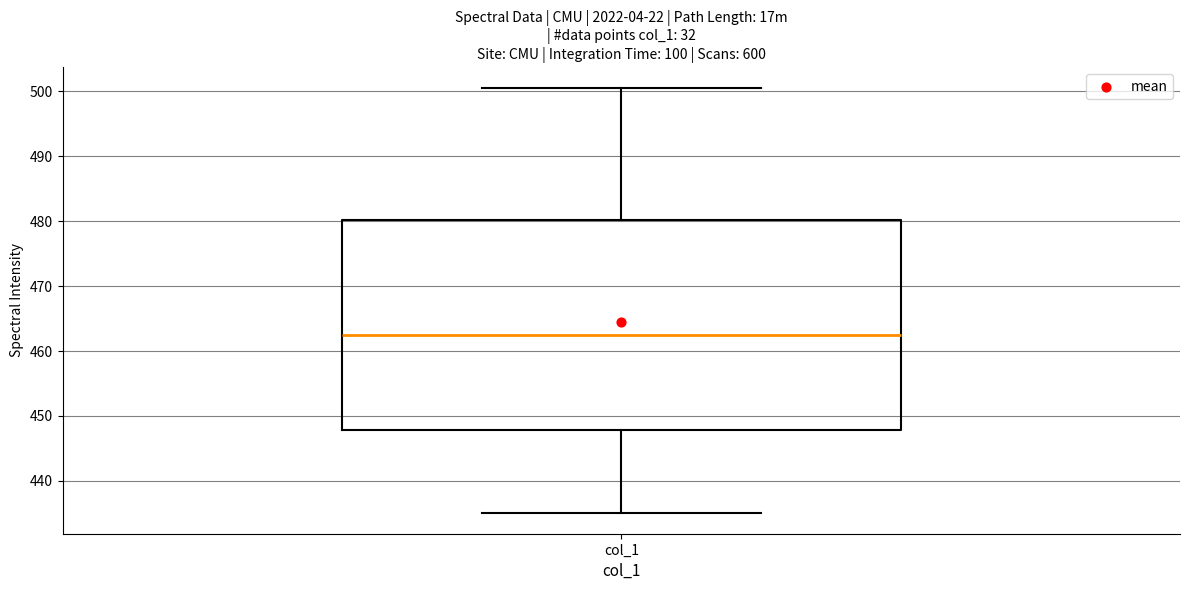

Where does the lower whisker of the box for col_1 end on the y-axis? The values are not printed on the chart, so give them approximately, as read against the axis.

435